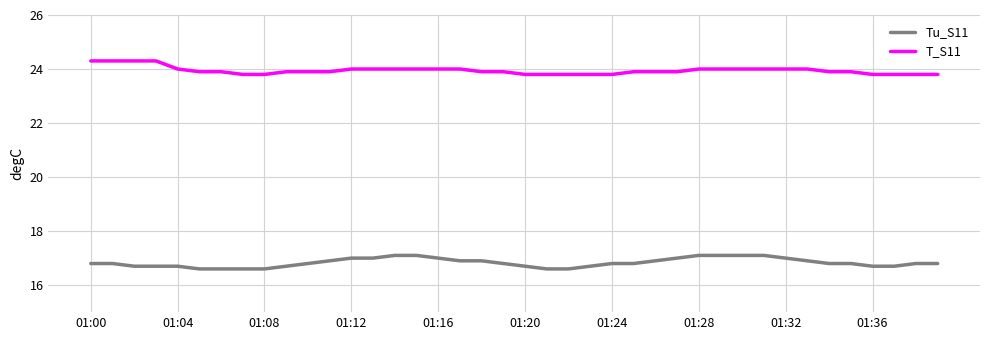

True or false: Tu_S11 and T_S11 intersect in this chart.

False